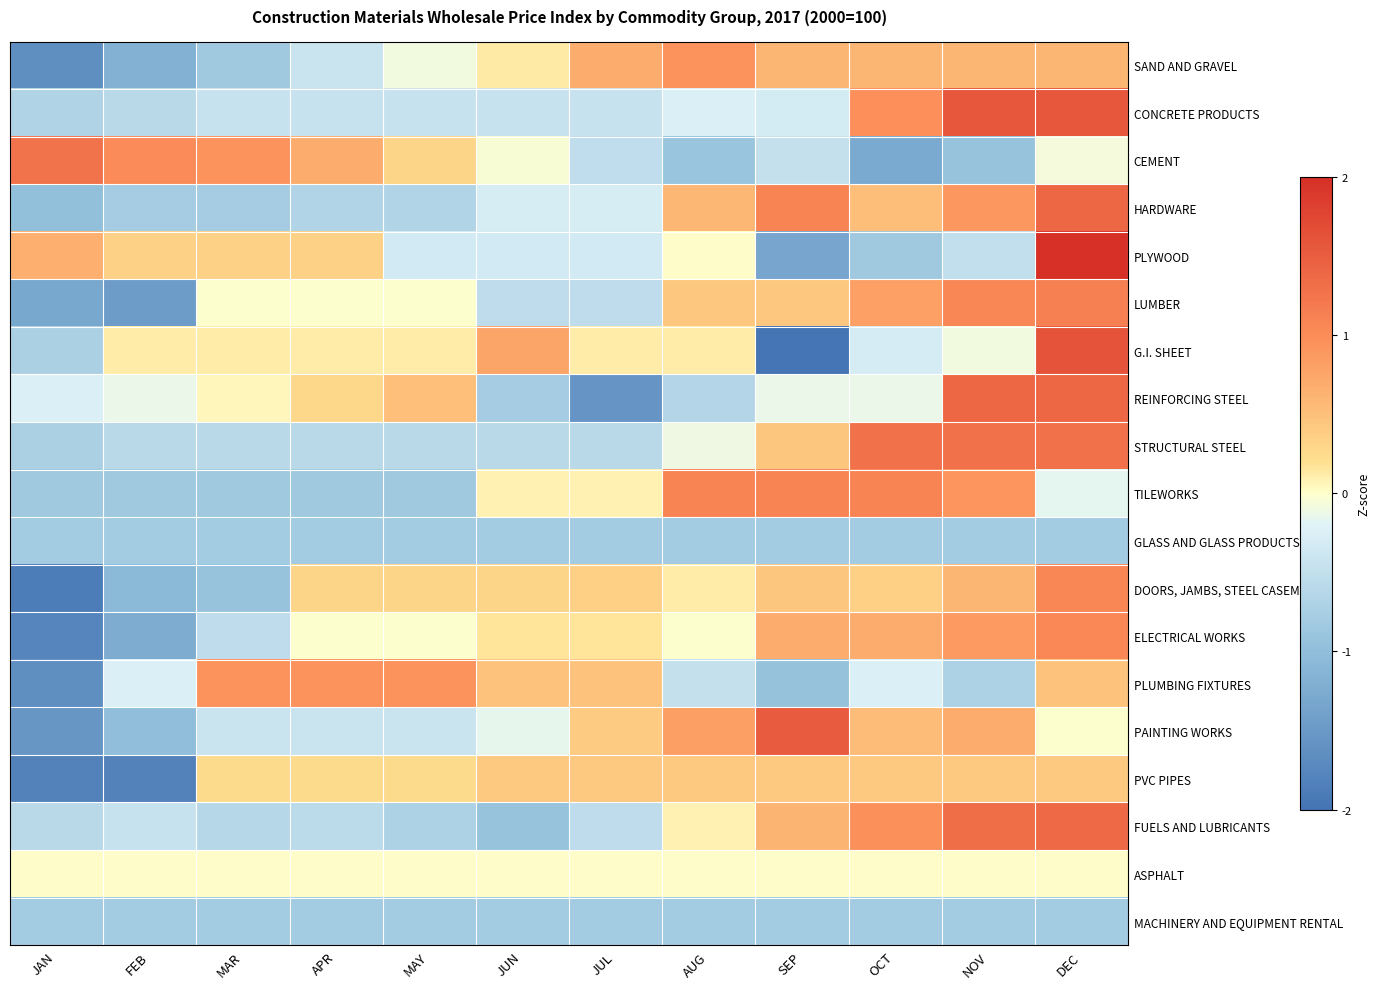

Between AUG and DEC, which is larger?

AUG